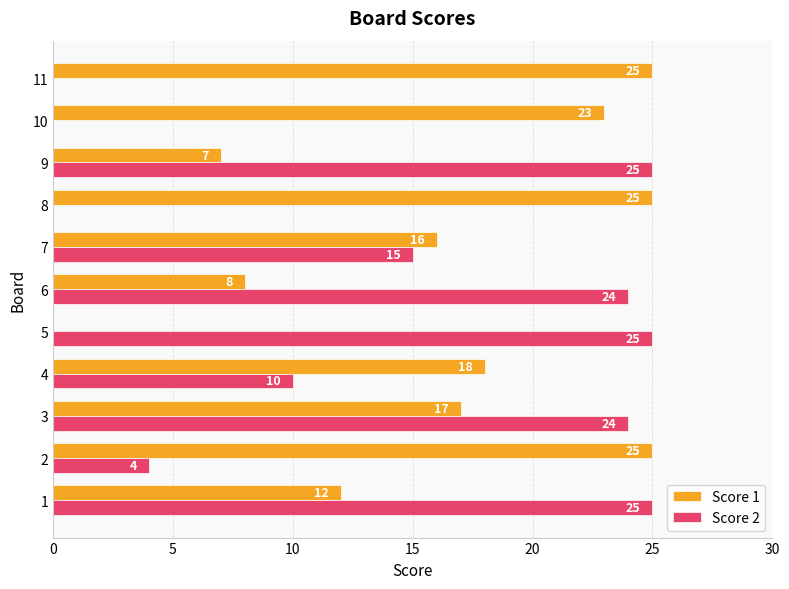

What is the sum of the Score 1 values at 9 and 11?

32